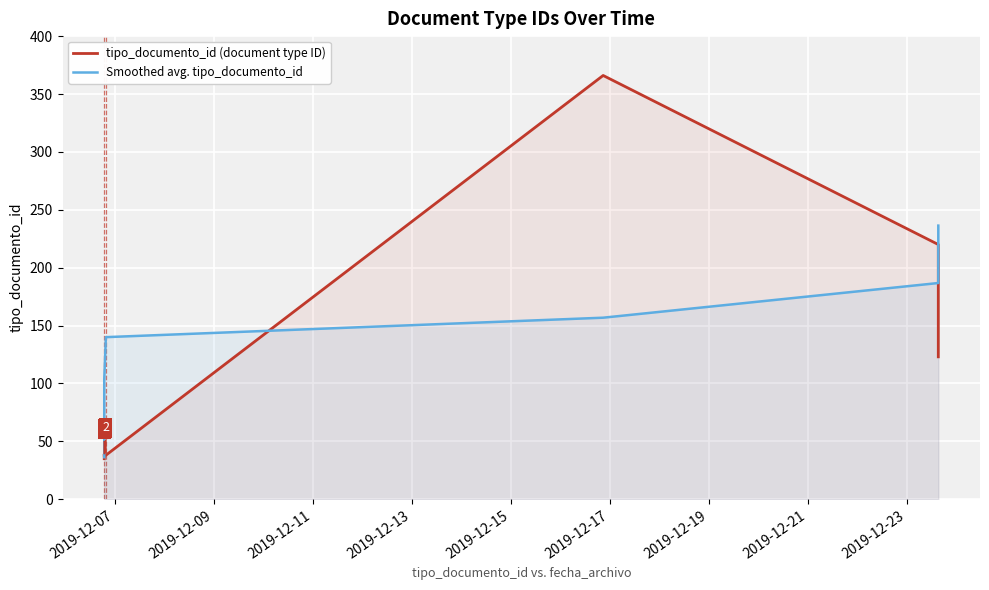

Reading right to left, what are all the values shown in this chart?

tipo_documento_id (document type ID): 123.0	220.0	366.0	38.0	37.0	39.0	38.0	36.0	35.0
Smoothed avg. tipo_documento_id: 236.3	186.8	156.8	140.0	103.6	37.6	37.0	37.0	36.3